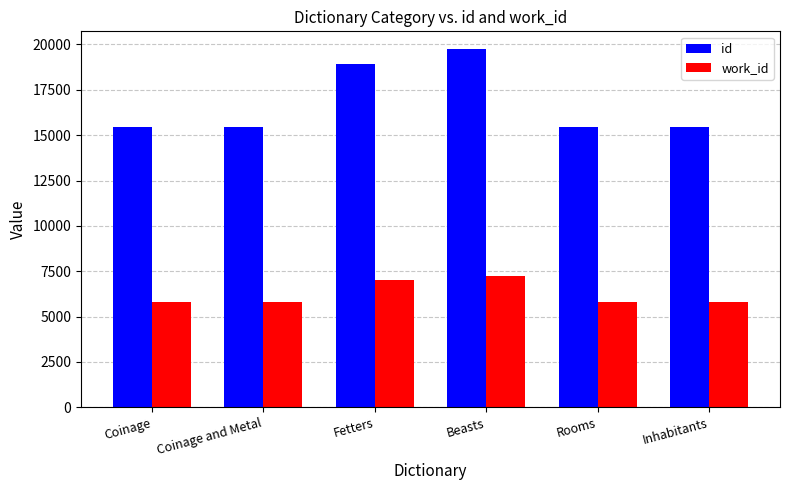

Which category has the highest value across all series?

Beasts